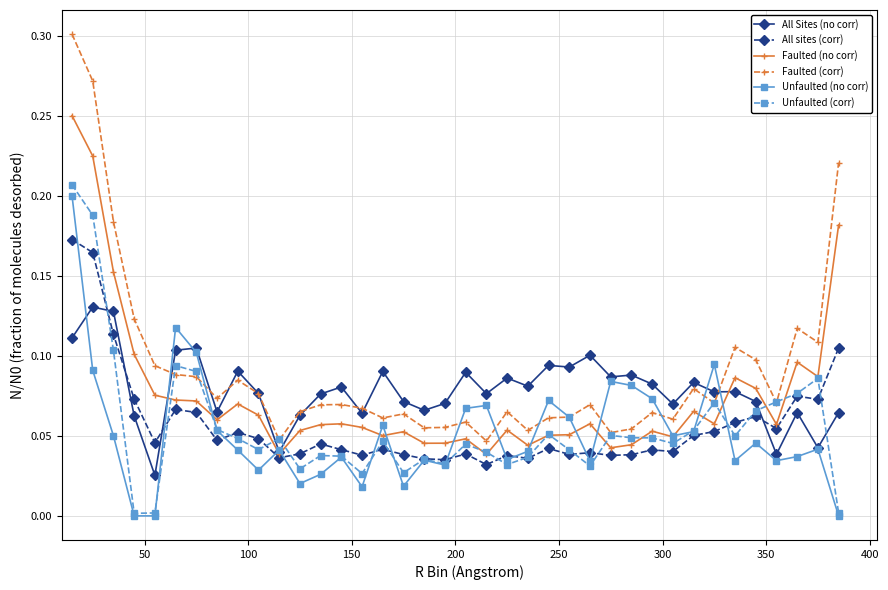

How many series are shown in this chart?

6